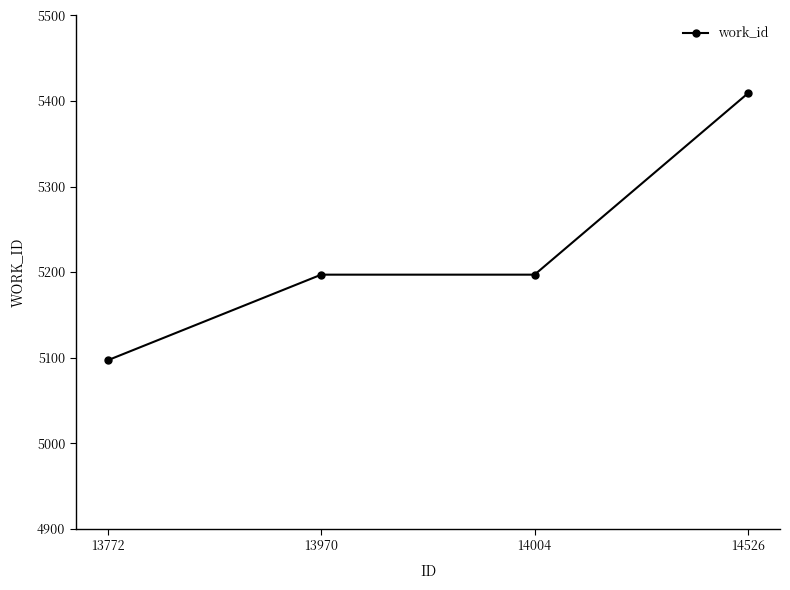

What is the value of the 2nd point from the left?

5197